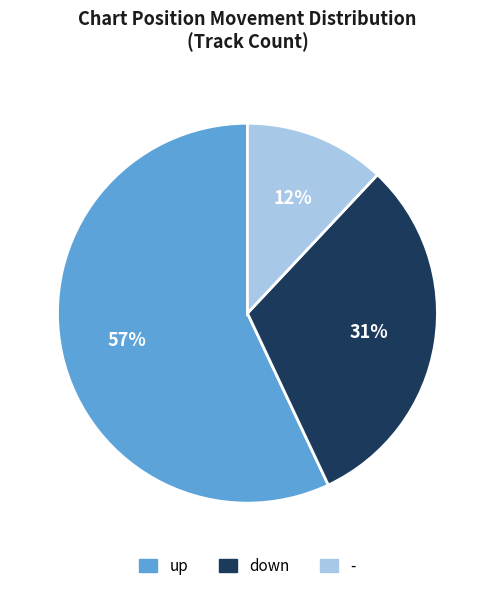

What is the majority slice?

up